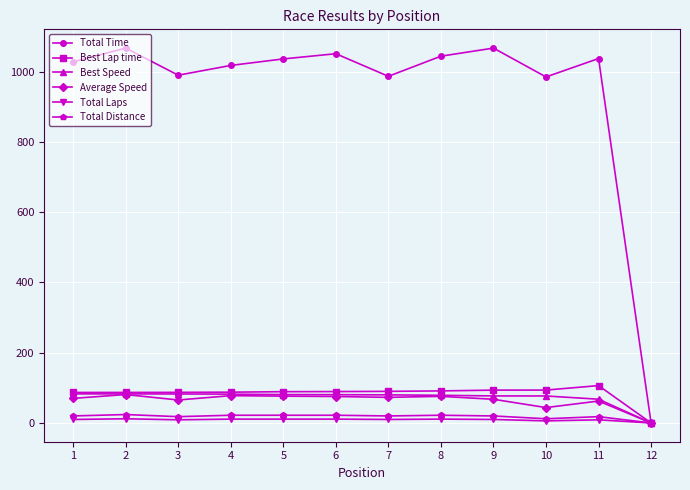

Which series has the widest spread of values?

Total Time